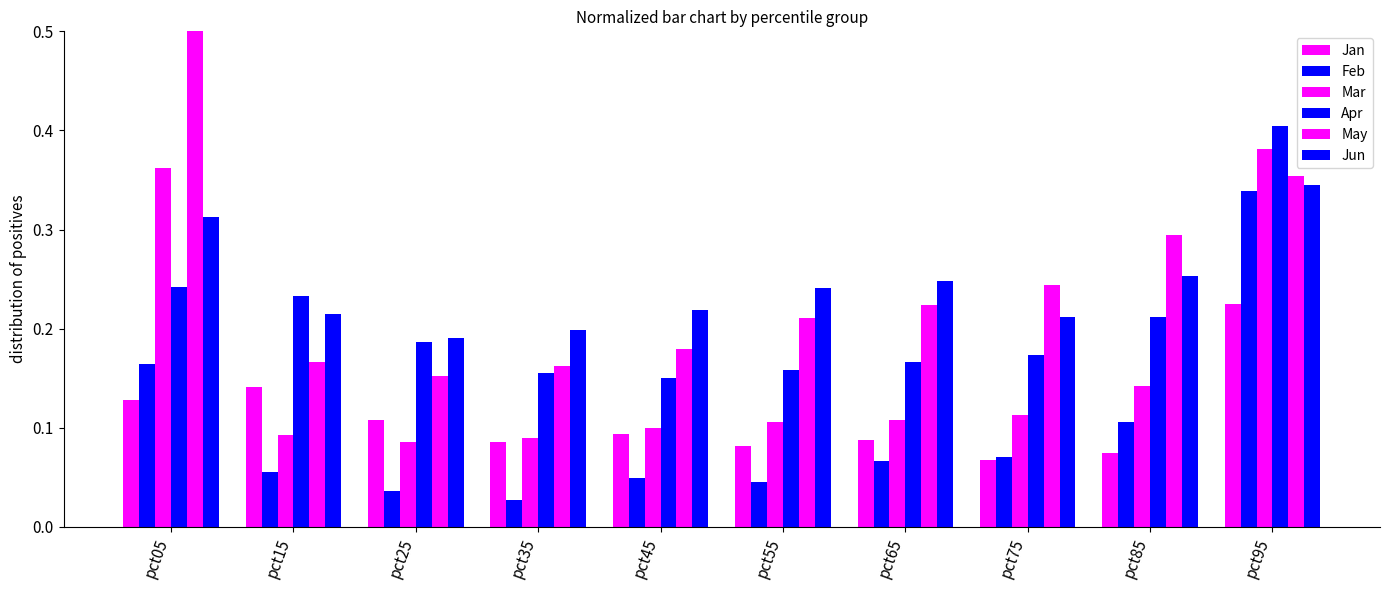

What are all the series names shown in the legend?

Jan, Feb, Mar, Apr, May, Jun